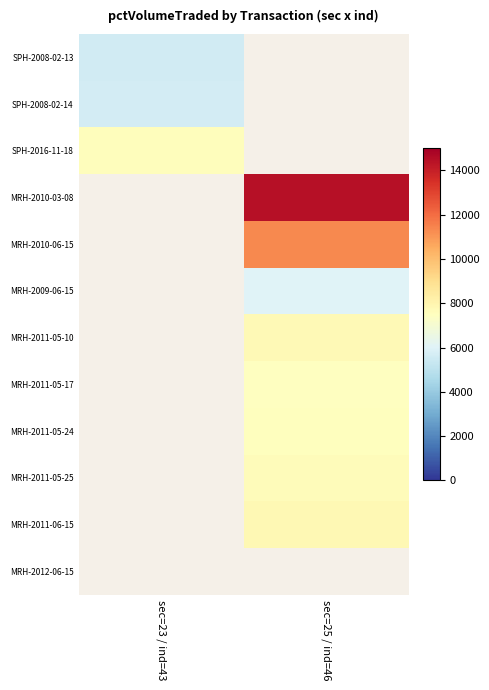

The value of MRH-2011-05-17 at sec=25 / ind=46 is 4031.4. True or false?

False